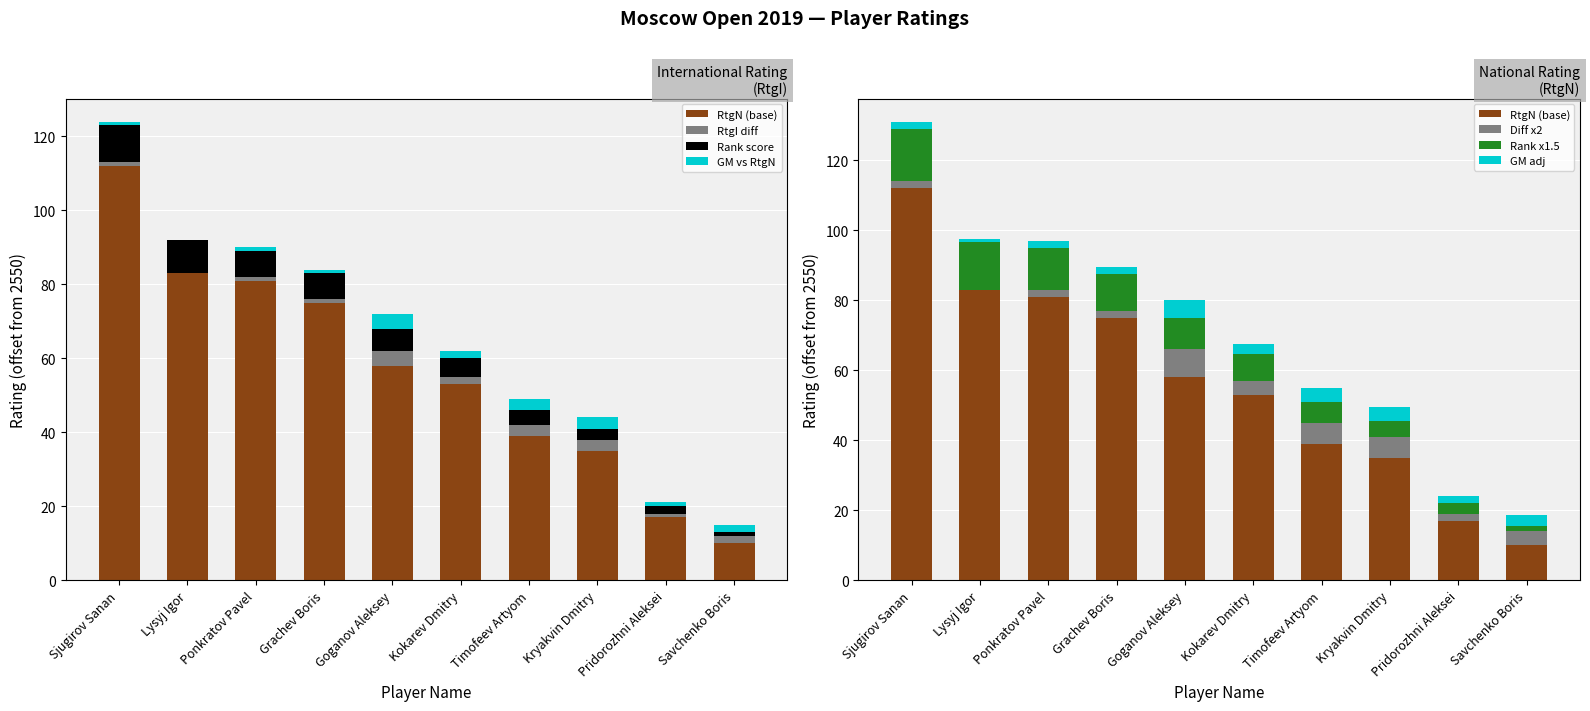

Does the chart contain stacked bars?

No